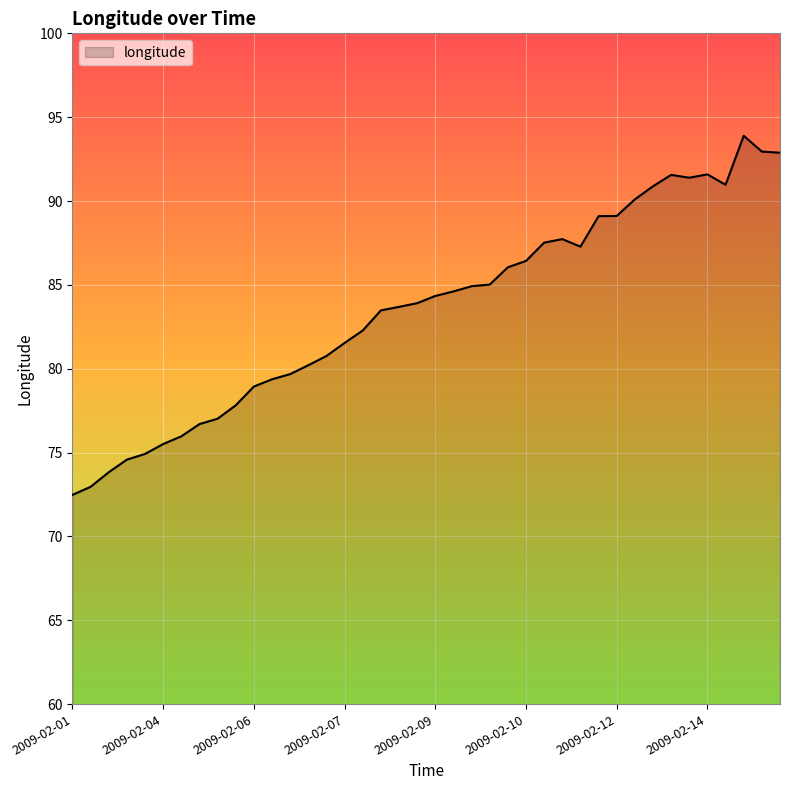

What is the difference between the maximum and minimum values?

21.4